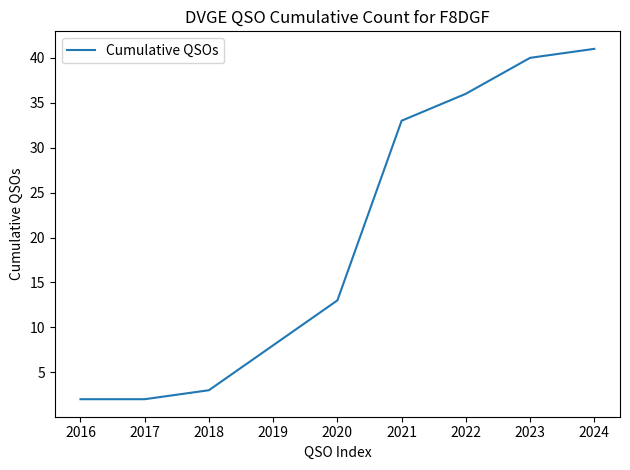

Does the chart display data point markers on the line(s)?

No